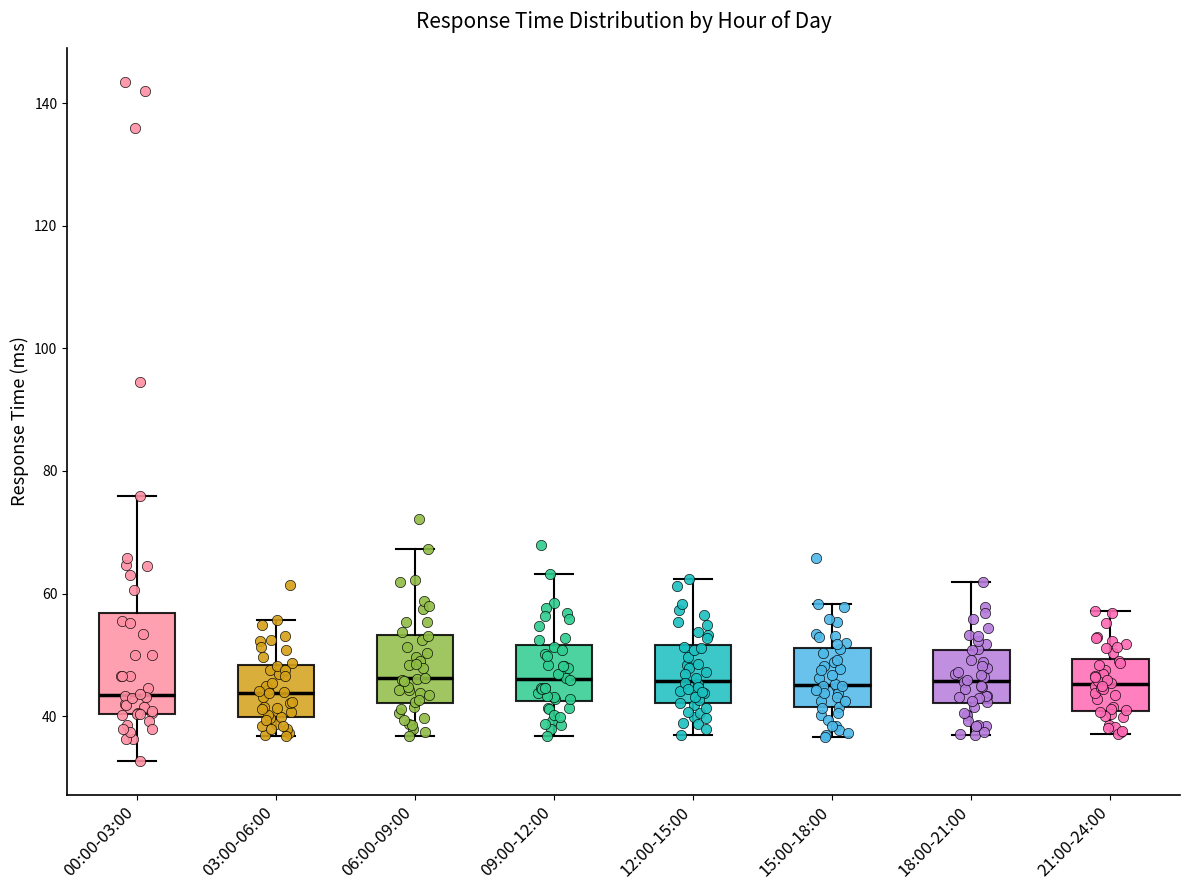

Reading left to right, transcribe this box plot: for each box, give where its median line is, the range the box spans, and where its two whiskers end, as read against the y-axis. The values are not printed on the chart, so give them approximately, as read against the axis.

00:00-03:00: median 44, box 40 to 56, whiskers 32 to 76
03:00-06:00: median 44, box 40 to 48, whiskers 36 to 56
06:00-09:00: median 46, box 42 to 54, whiskers 36 to 68
09:00-12:00: median 46, box 42 to 52, whiskers 36 to 64
12:00-15:00: median 46, box 42 to 52, whiskers 36 to 62
15:00-18:00: median 46, box 42 to 52, whiskers 36 to 58
18:00-21:00: median 46, box 42 to 50, whiskers 36 to 62
21:00-24:00: median 46, box 40 to 50, whiskers 38 to 58